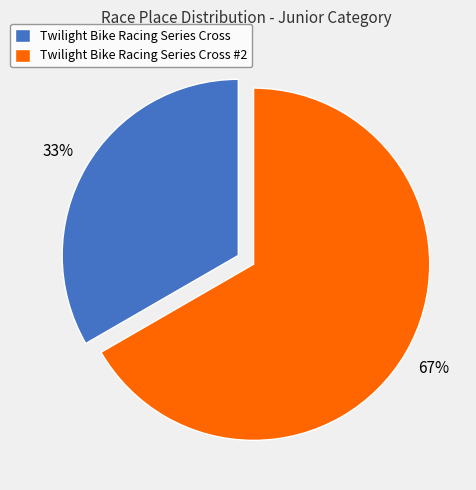

Is the sum of Twilight Bike Racing Series Cross and Twilight Bike Racing Series Cross #2 greater than half?

Yes